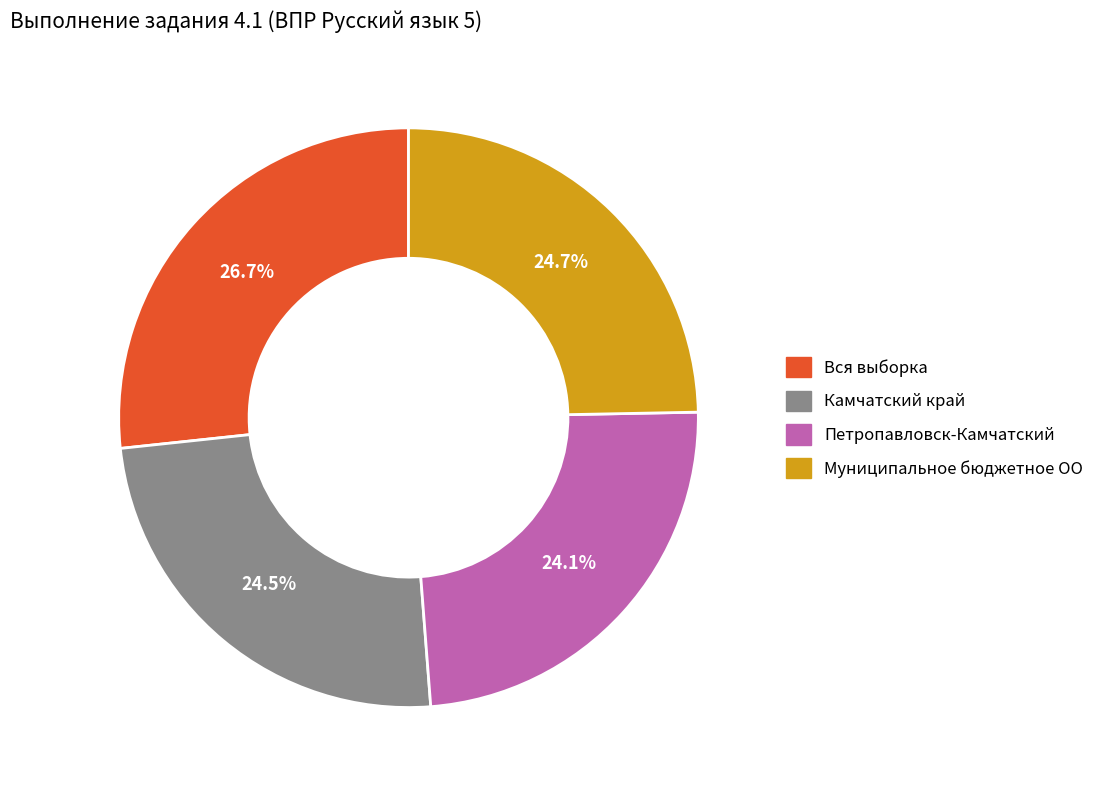

Which slice is the largest?

Вся выборка